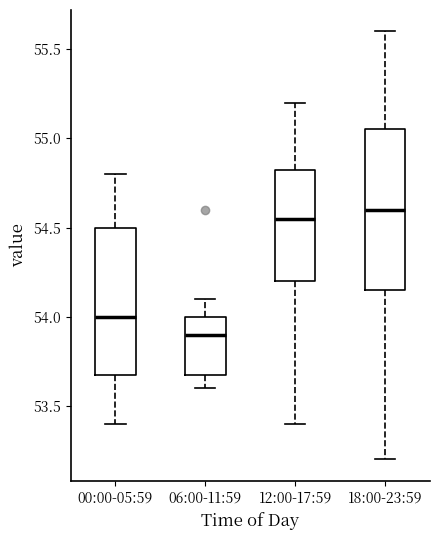

Reading left to right, transcribe this box plot: for each box, give where its median line is, the range the box spans, and where its two whiskers end, as read against the y-axis. The values are not printed on the chart, so give them approximately, as read against the axis.

00:00-05:59: median 54.00, box 53.70 to 54.50, whiskers 53.40 to 54.80
06:00-11:59: median 53.90, box 53.70 to 54.00, whiskers 53.60 to 54.10
12:00-17:59: median 54.55, box 54.20 to 54.85, whiskers 53.40 to 55.20
18:00-23:59: median 54.60, box 54.15 to 55.05, whiskers 53.20 to 55.60